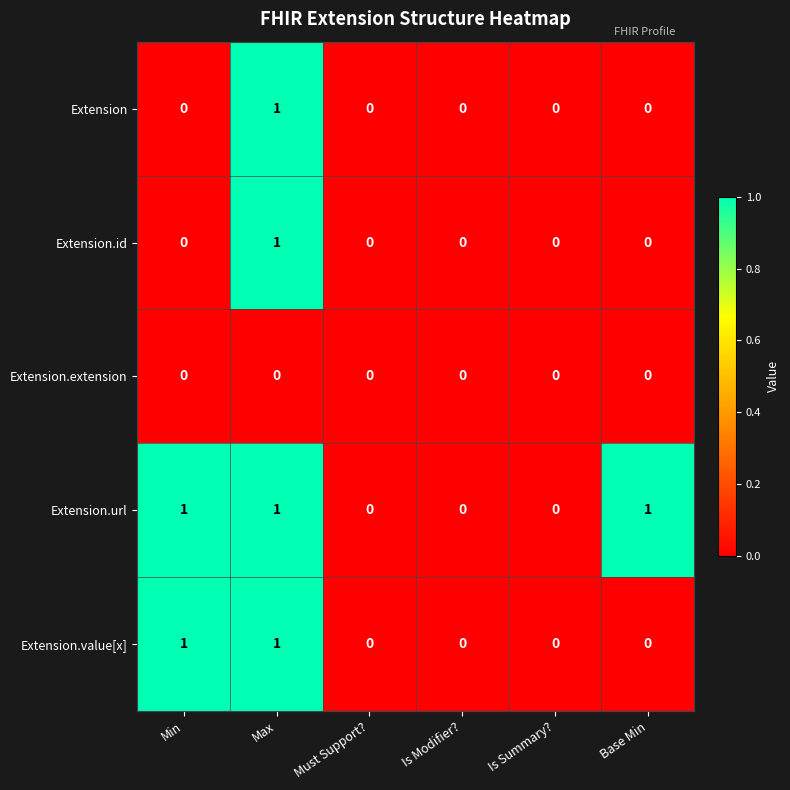

What is the sum of all Extension.url values?

3